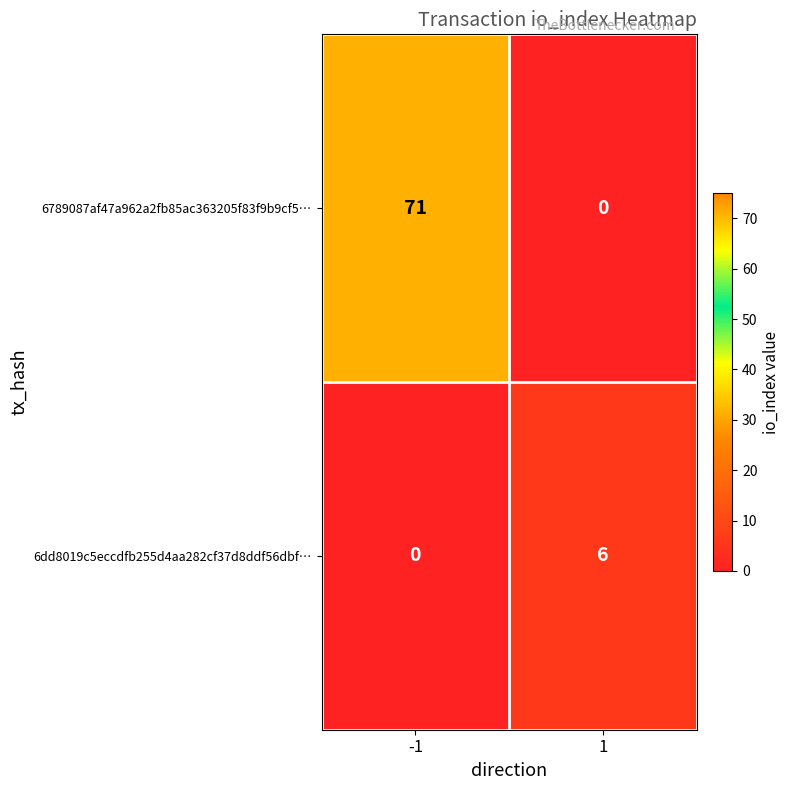

What is the total value across all series at 1?

6